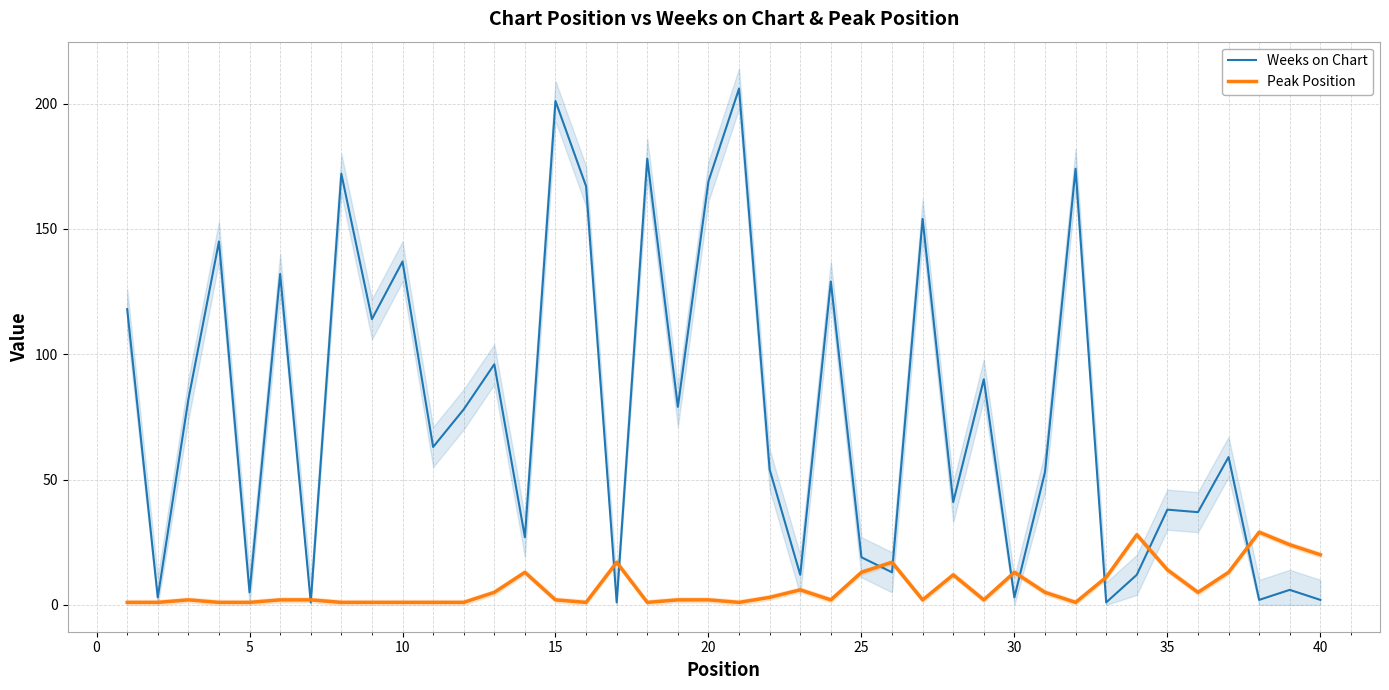

What are all the series names shown in the legend?

Weeks on Chart, Peak Position